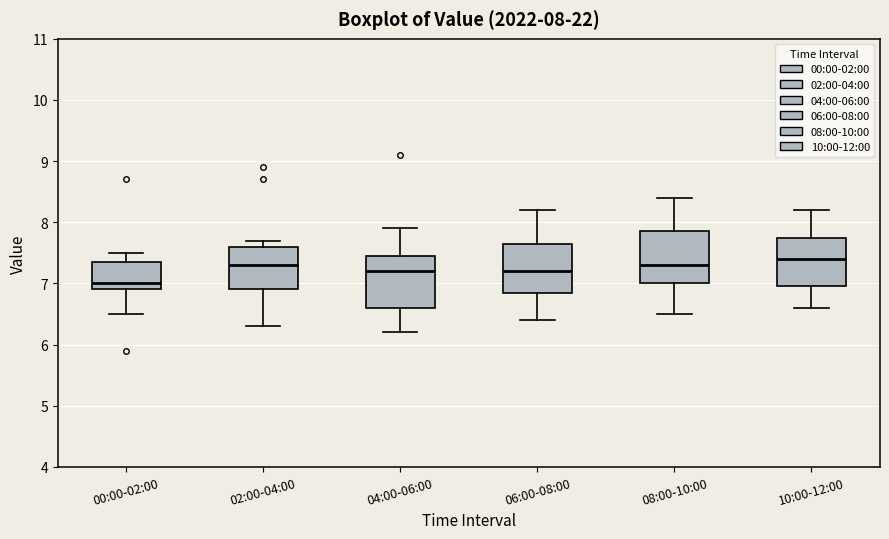

Which box's median line is the highest?

10:00-12:00